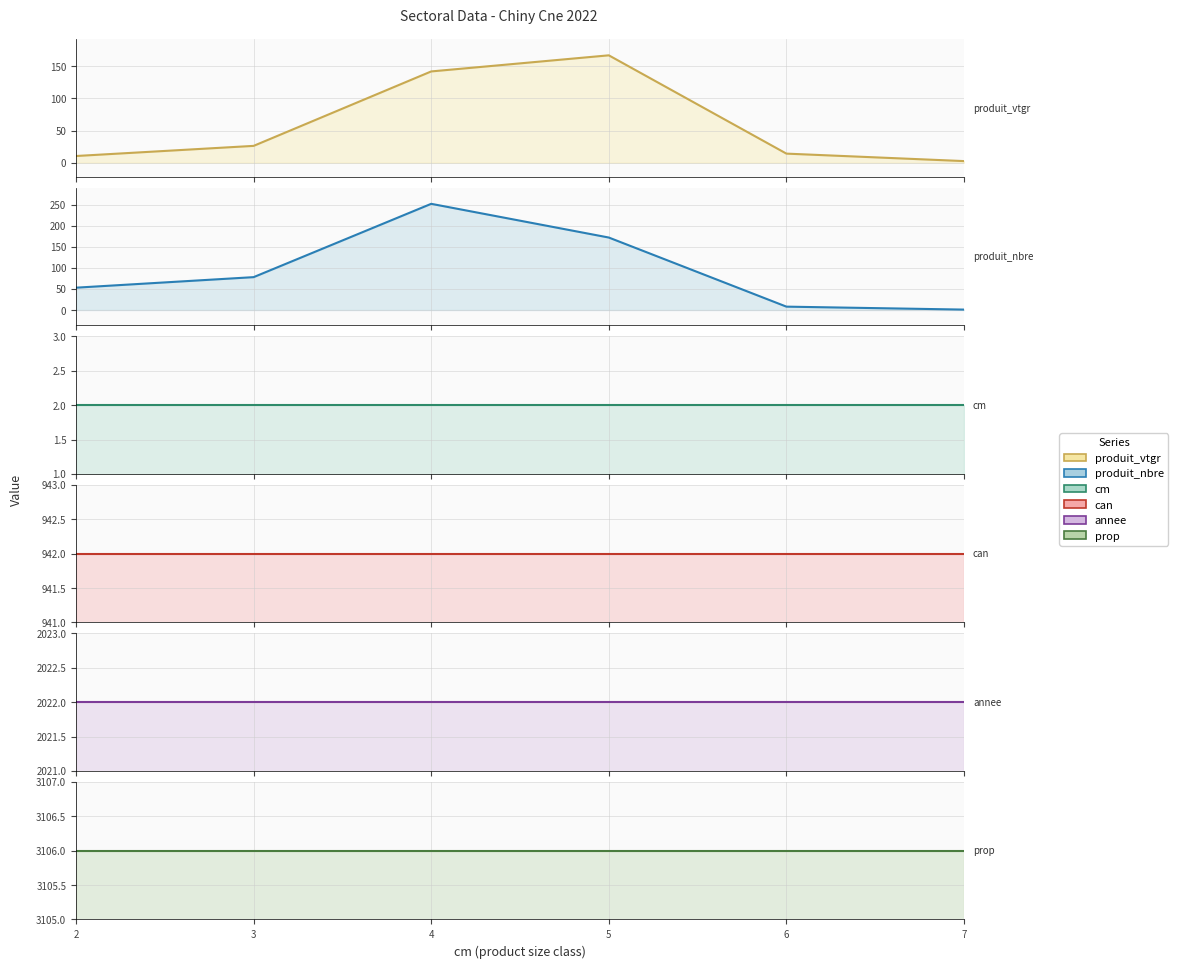

Which series changed the most between 3 and 5?

produit_vtgr